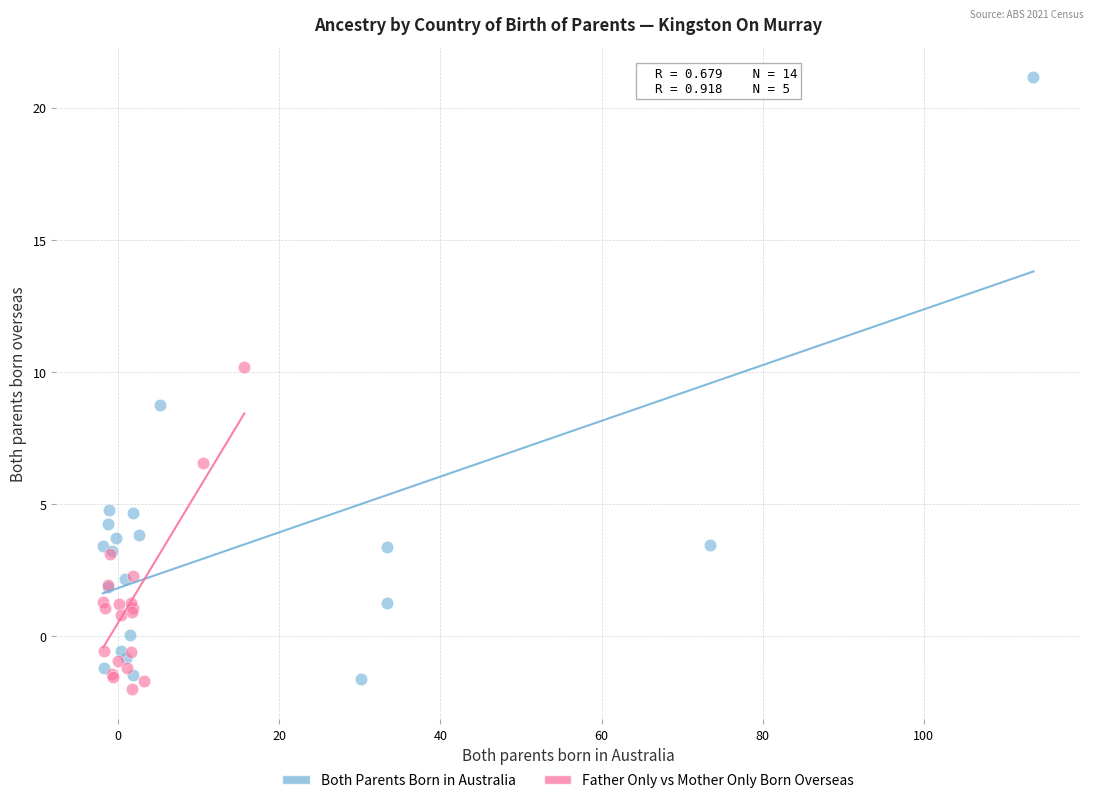

Which series reaches the maximum Y coordinate?

Both Parents Born in Australia